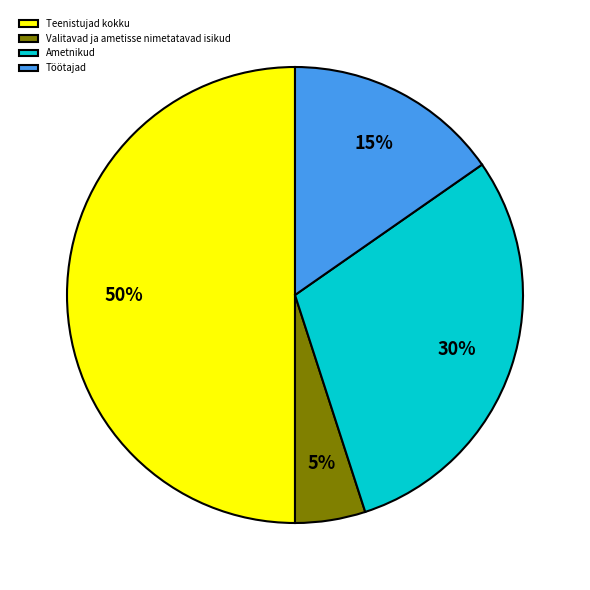

Rank the categories by value from highest to lowest.

Teenistujad kokku, Ametnikud, Töötajad, Valitavad ja ametisse nimetatavad isikud